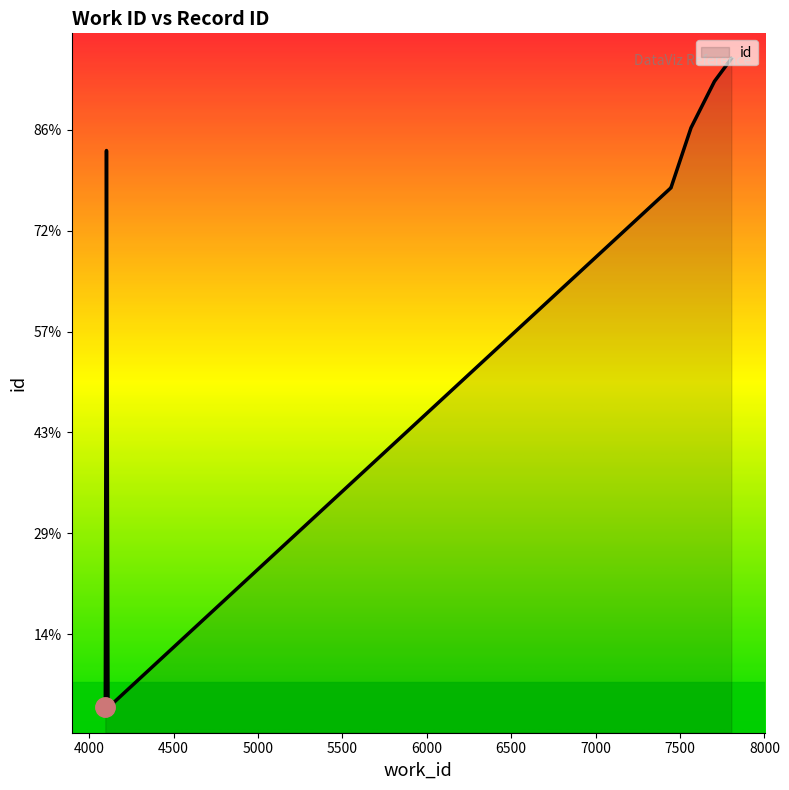

True or false: there are more than 1 points higher than both neighbors.

False